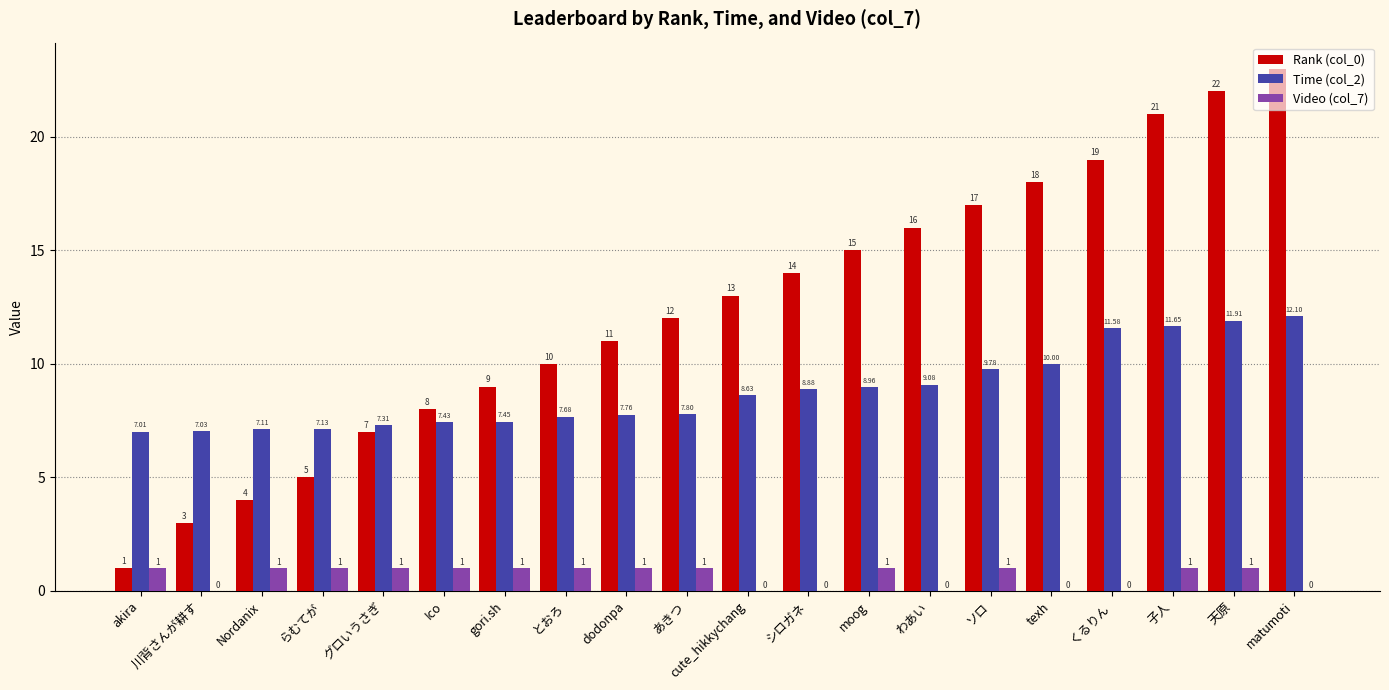

At which label does Time (col_2) first exceed 8?

cute_hikkychang